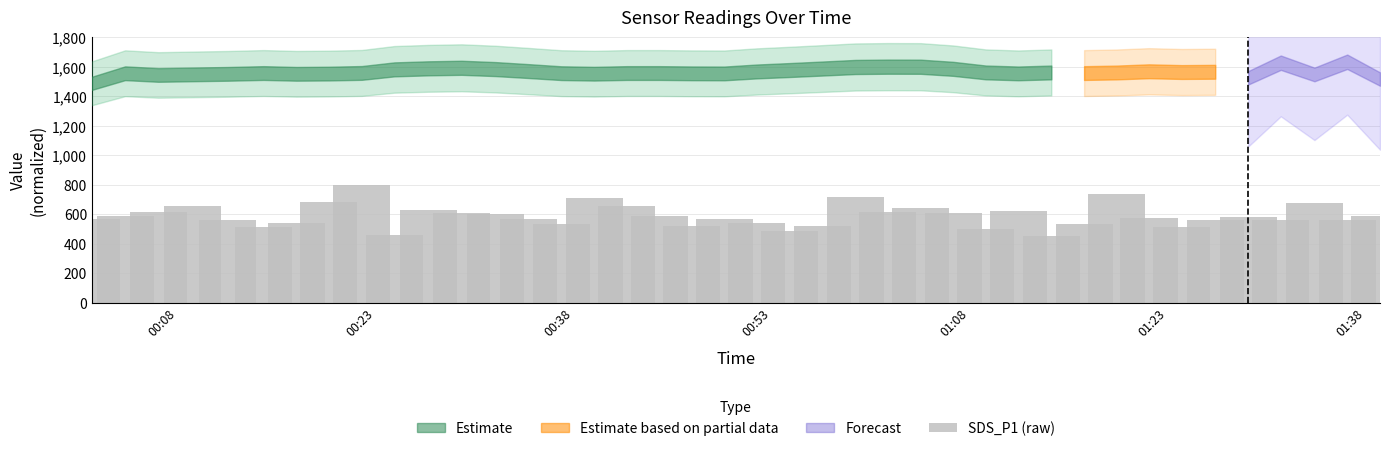

What is the difference between the maximum and minimum values?

346.7